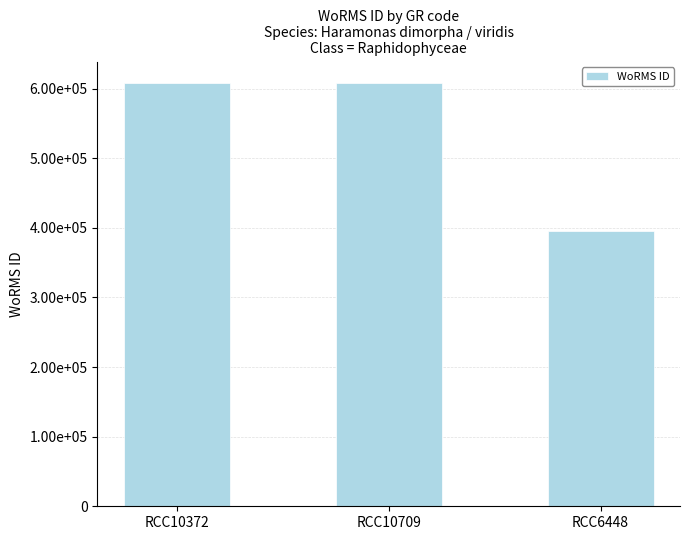

Reading right to left, extract all data points from this chart.

395989	608356	608356